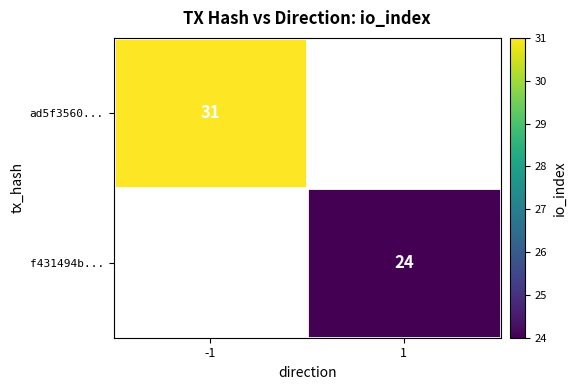

True or false: f431494b... has a value of 32.5 at 1.

False